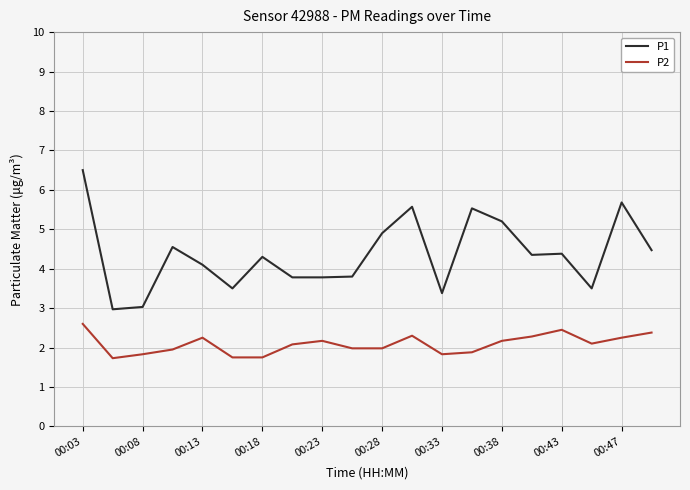

How many lines are shown in the chart?

2